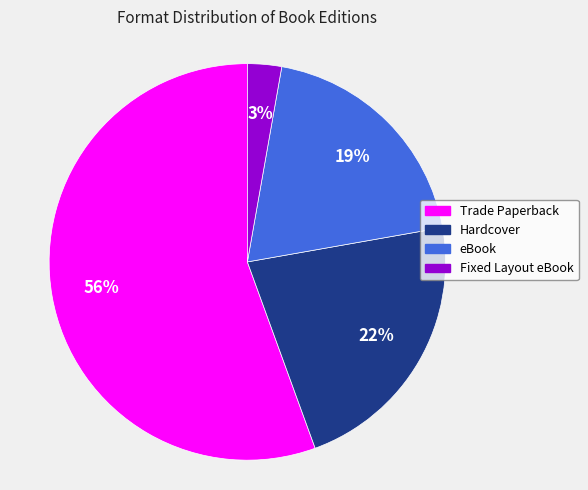

Which has a higher value, Hardcover or Trade Paperback?

Trade Paperback